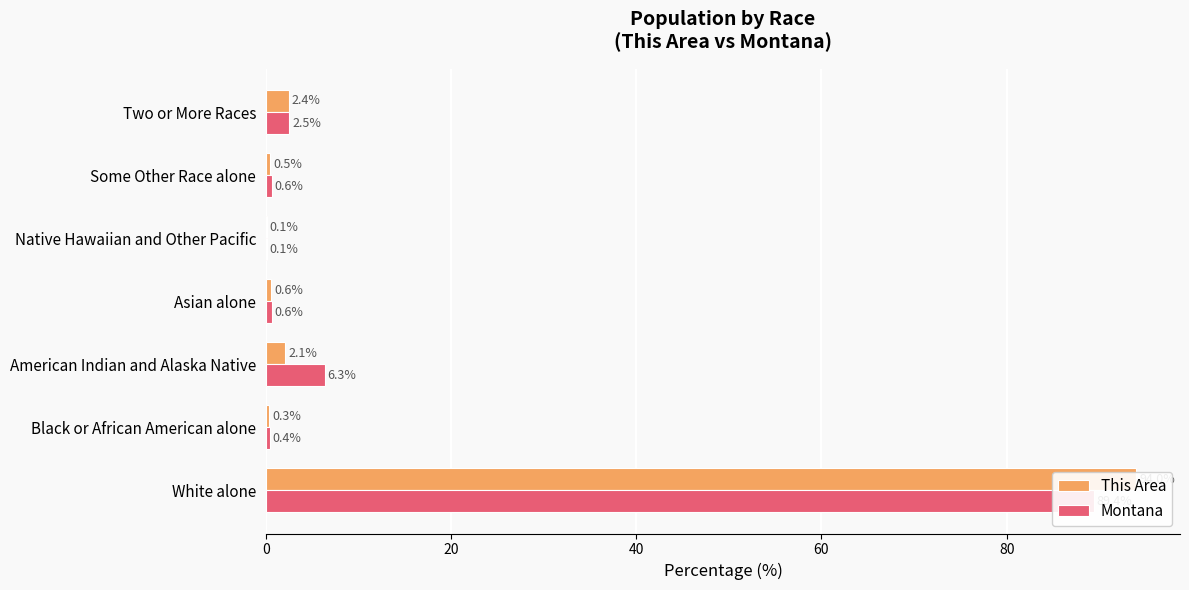

True or false: This Area has a value of 135.8 at White alone.

False